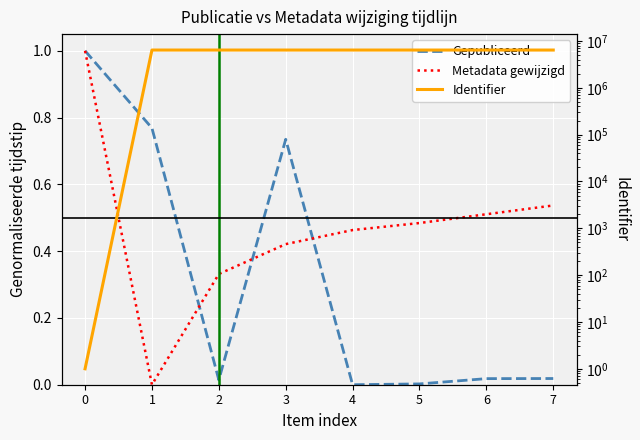

Where is the first local maximum for Gepubliceerd?

3